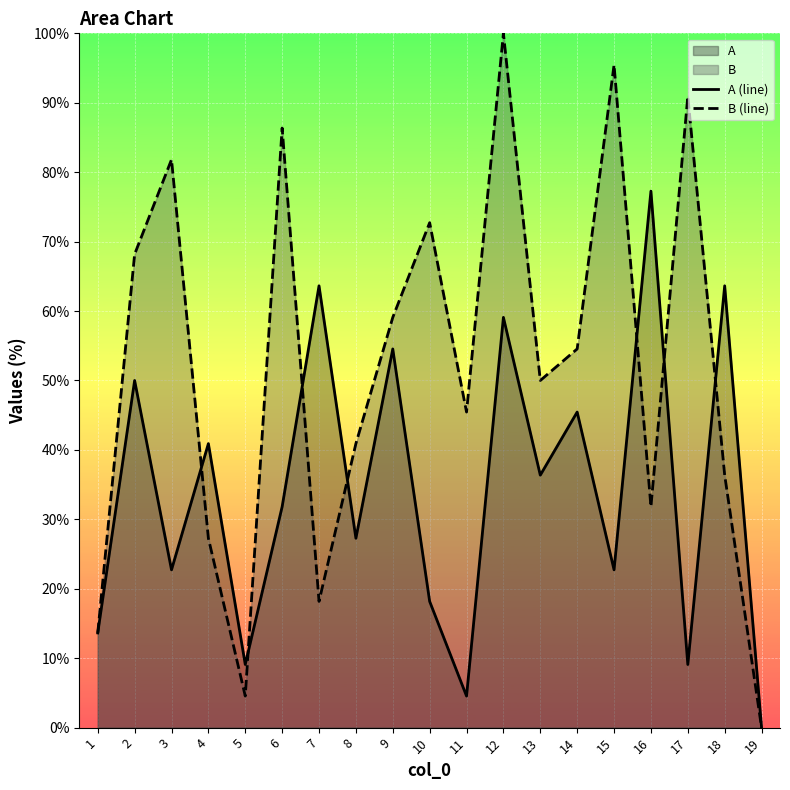

What is the sum of the A (line) values at 18 and 12?

122.7